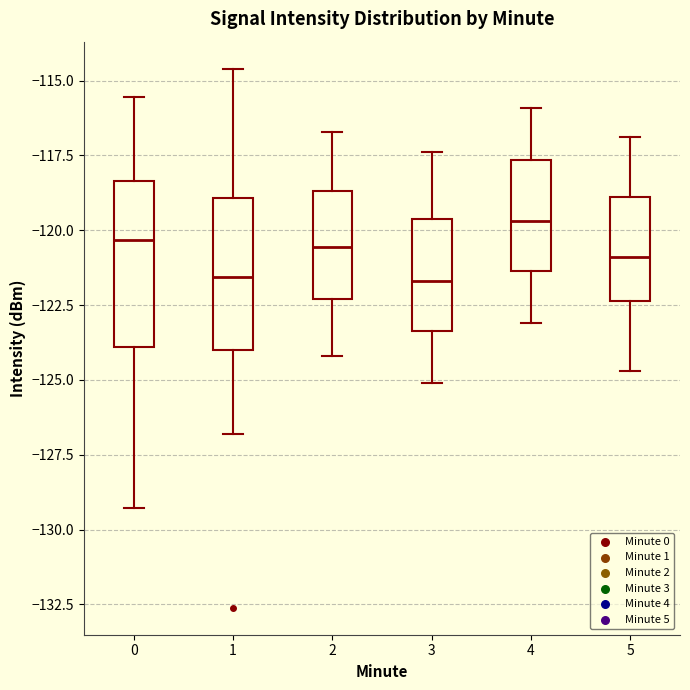

Reading left to right, read every box against the y-axis: the position of its median line, the range the box covers, and the ends of its whiskers. The values are not printed on the chart, so give them approximately, as read against the axis.

0: median -120.5, box -124.0 to -118.5, whiskers -129.5 to -115.5
1: median -121.5, box -124.0 to -119.0, whiskers -127.0 to -114.5
2: median -120.5, box -122.5 to -118.5, whiskers -124.0 to -116.5
3: median -121.5, box -123.5 to -119.5, whiskers -125.0 to -117.5
4: median -119.5, box -121.5 to -117.5, whiskers -123.0 to -116.0
5: median -121.0, box -122.5 to -119.0, whiskers -124.5 to -117.0